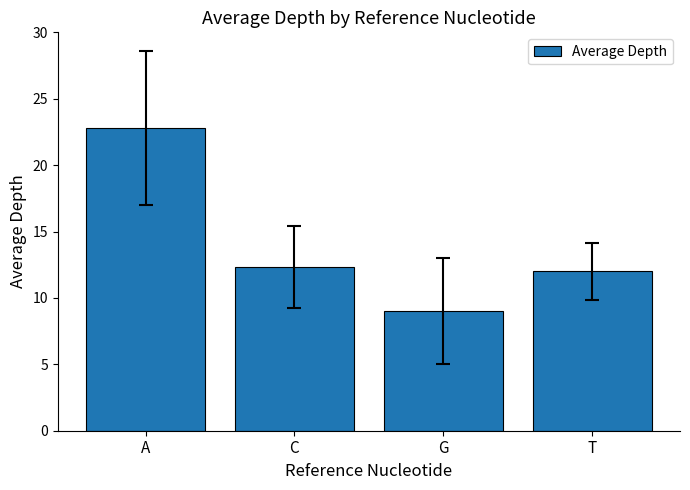

What is the change in value from C to G?

-3.3